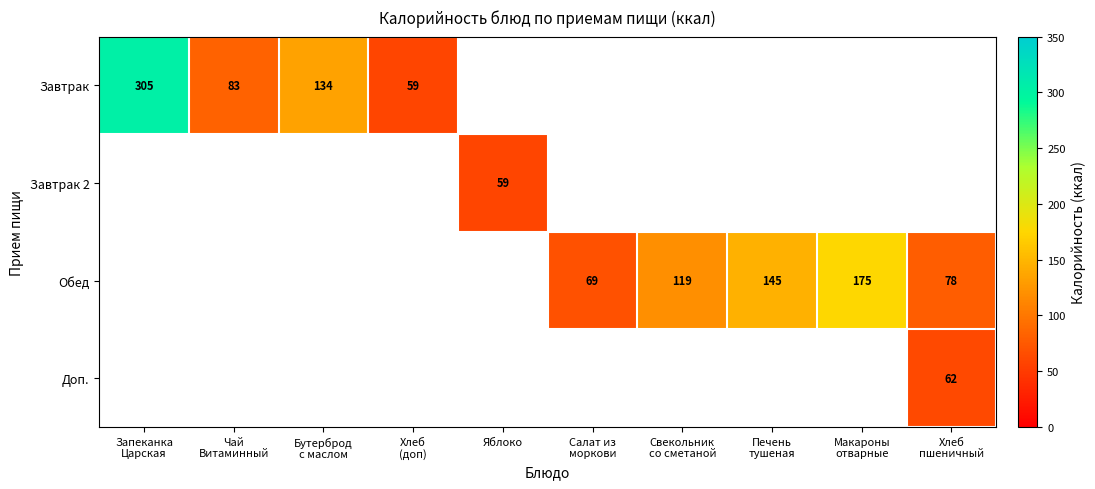

Where is Завтрак nearest to the value 181?

Бутерброд с маслом